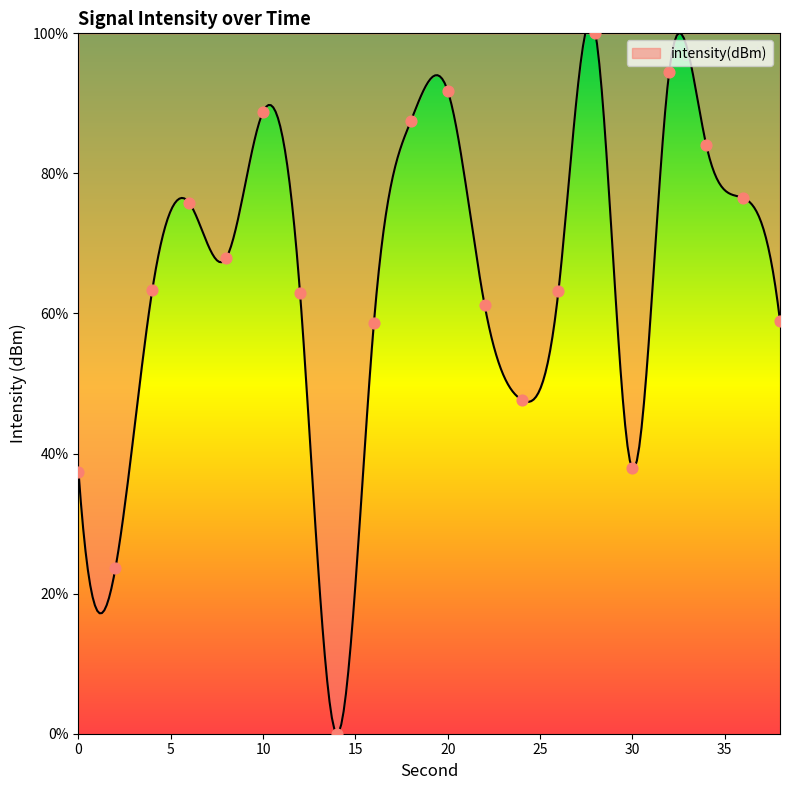

Between 2 and 10, which is larger?

10